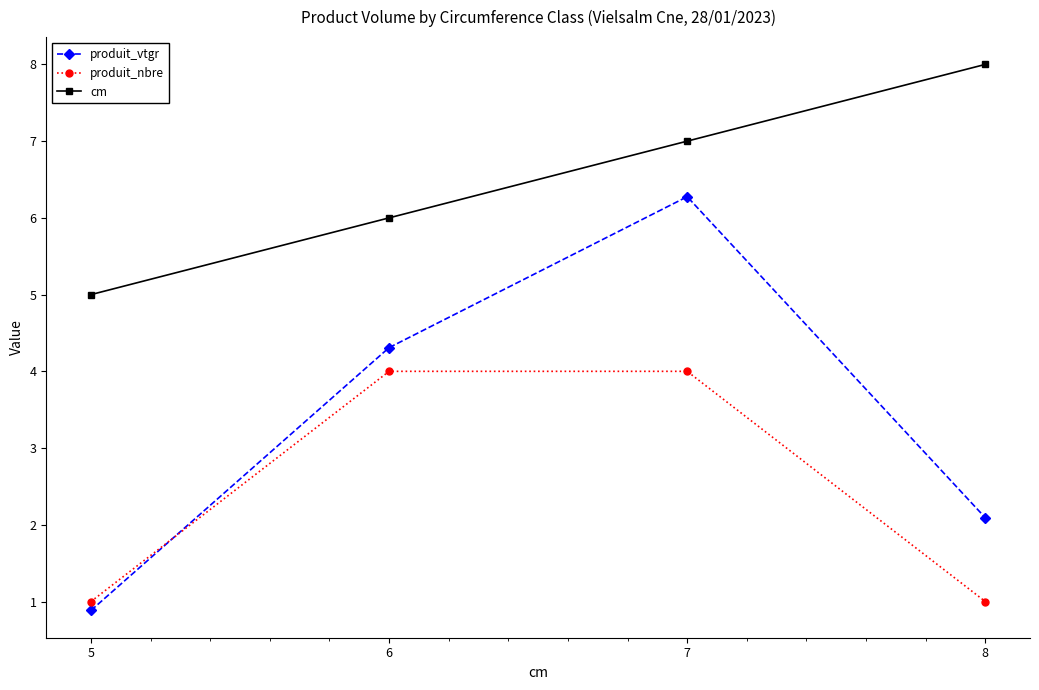

What is the sum of the produit_nbre values at 5 and 8?

2.0